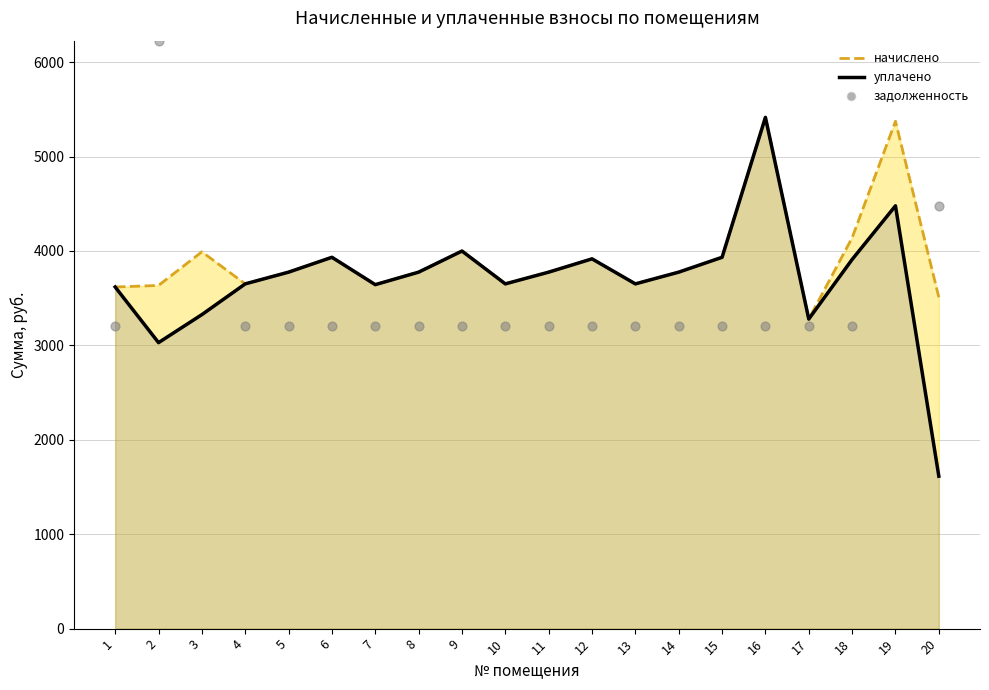

Between 9 and 5, which is larger?

9